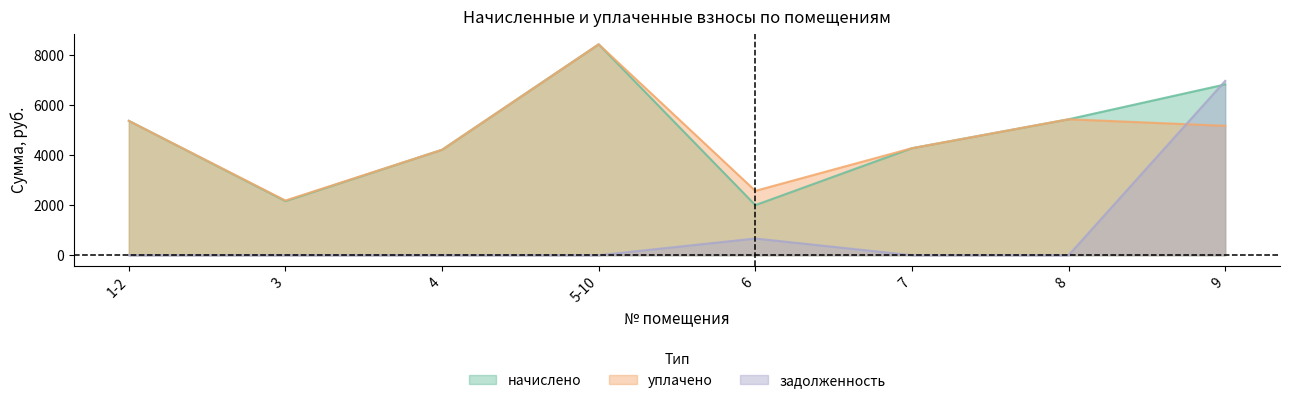

Rank the series by their maximum value, from lowest to highest.

задолженность, начислено, уплачено